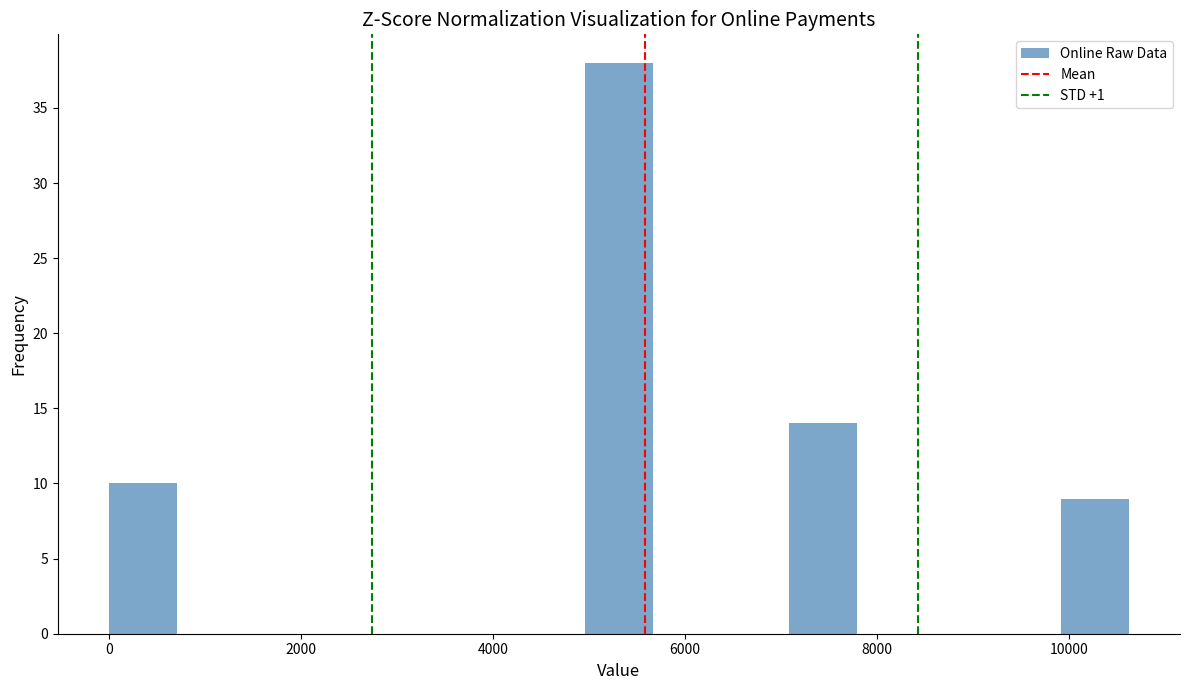

Around what value on the x-axis is the tallest bar? Give the approximate position of its centre, as read against the axis.

5400